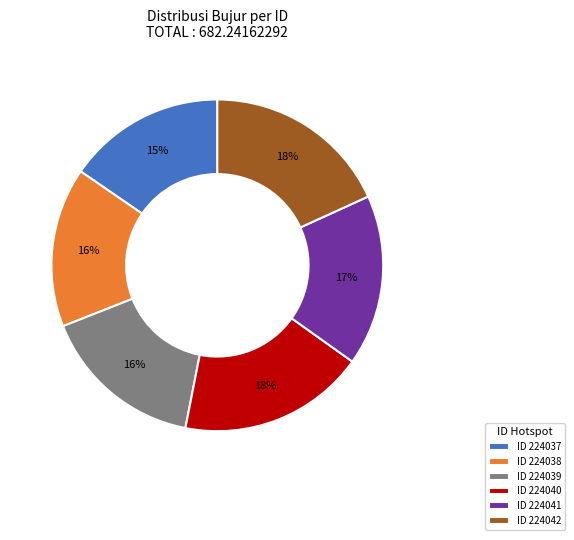

Approximately how many times larger is the value at ID 224040 compared to ID 224037?

1.2